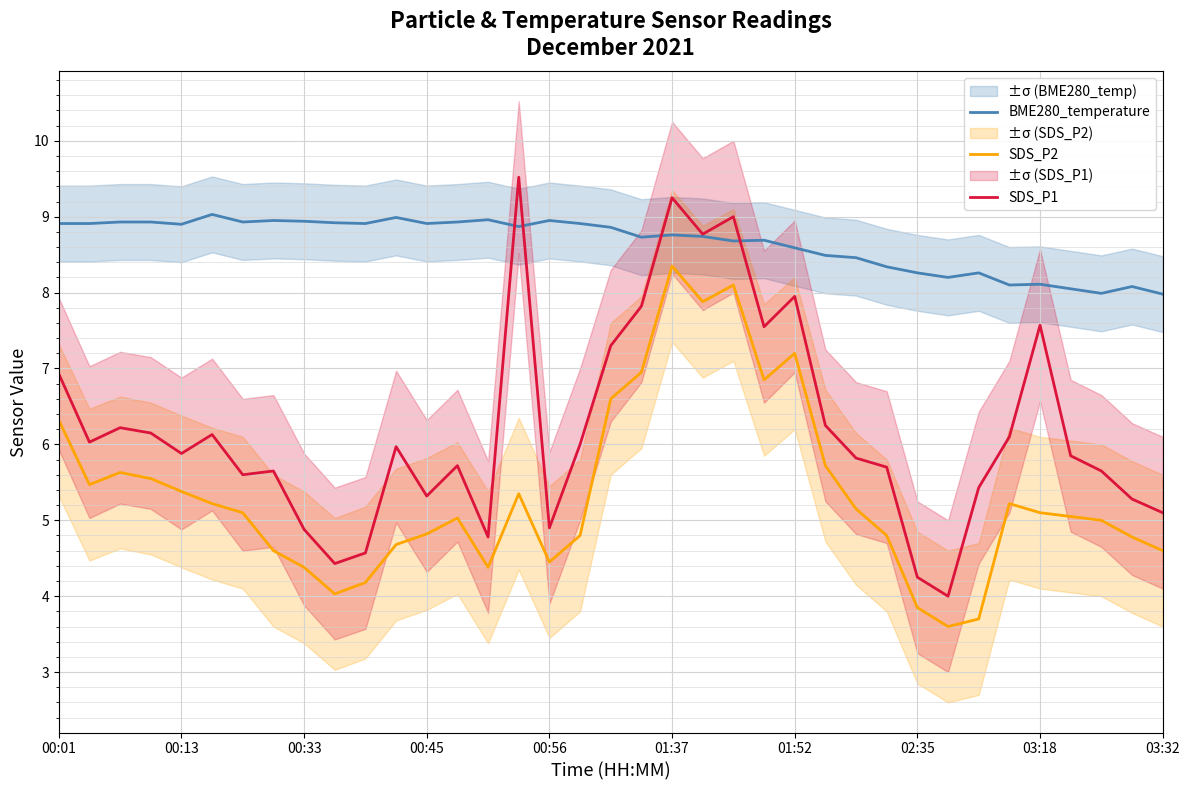

What is the minimum value for BME280_temperature?

8.0